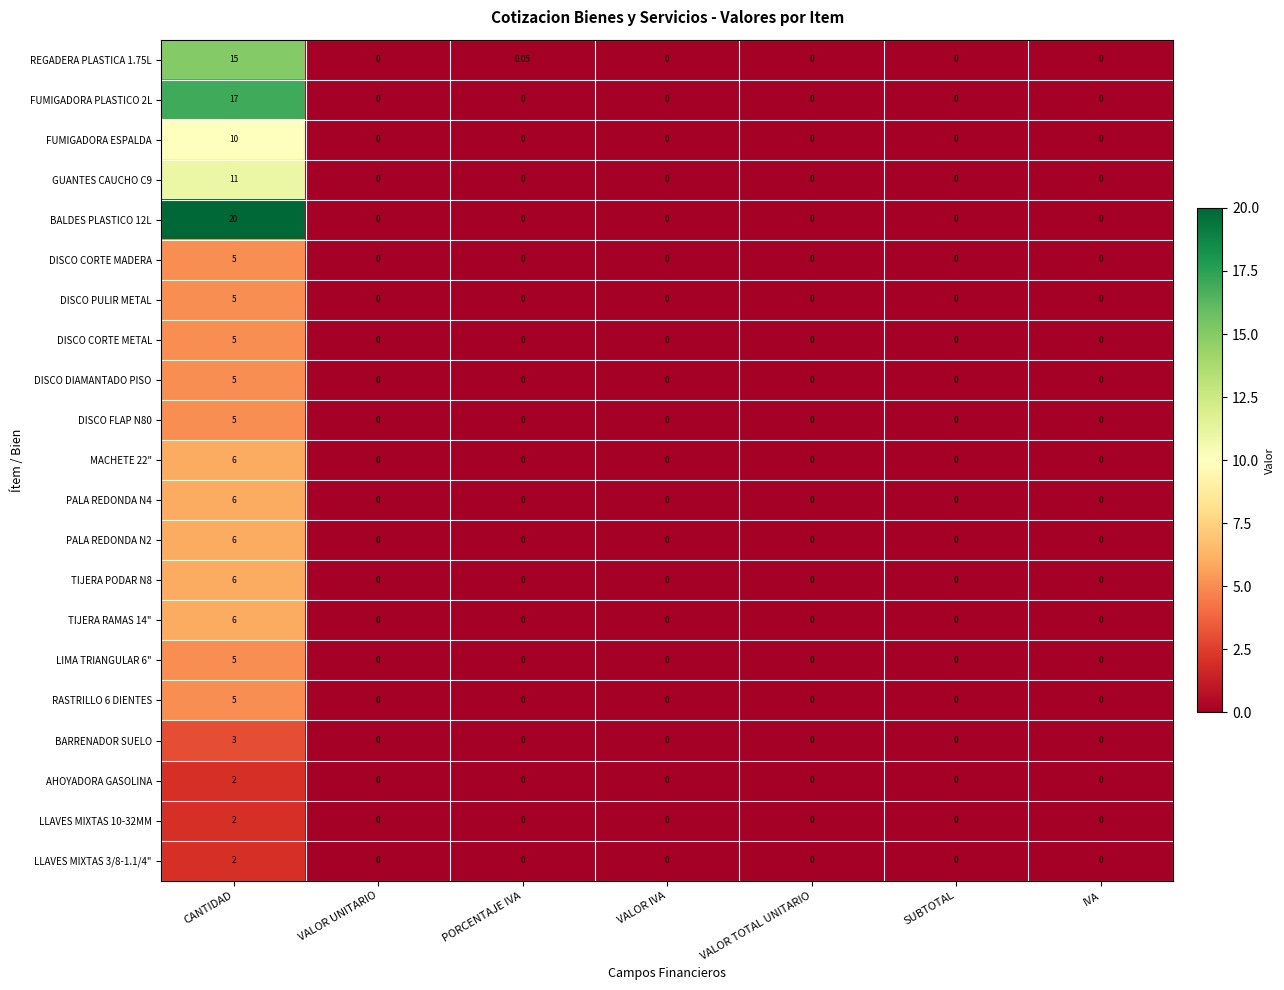

At which category is the sum across all series the highest?

CANTIDAD